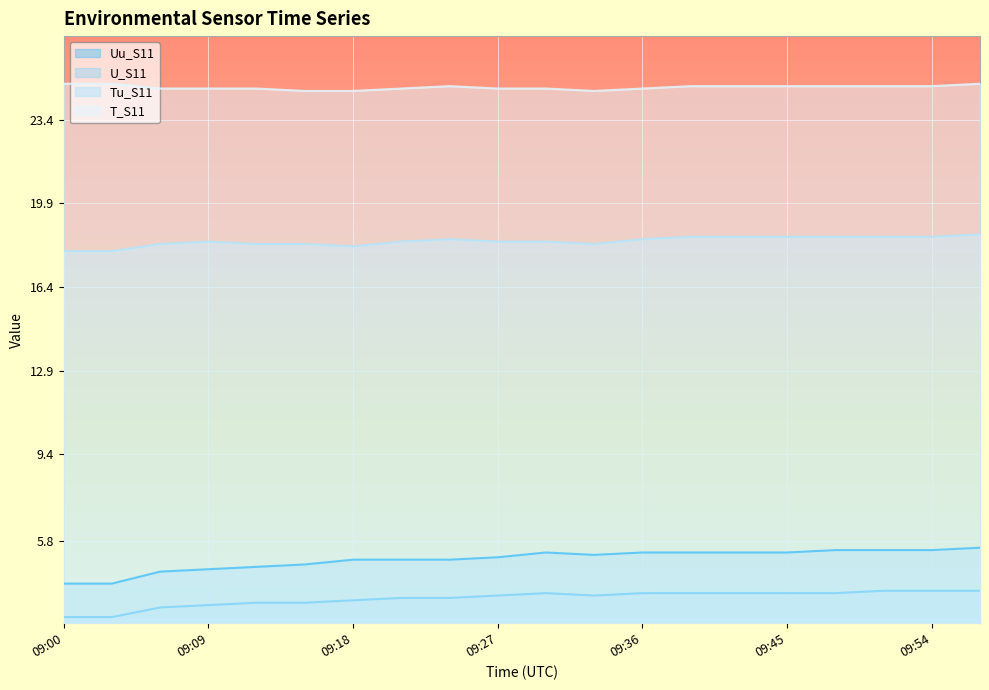

Rank the series by their maximum value, from lowest to highest.

U_S11, Uu_S11, Tu_S11, T_S11